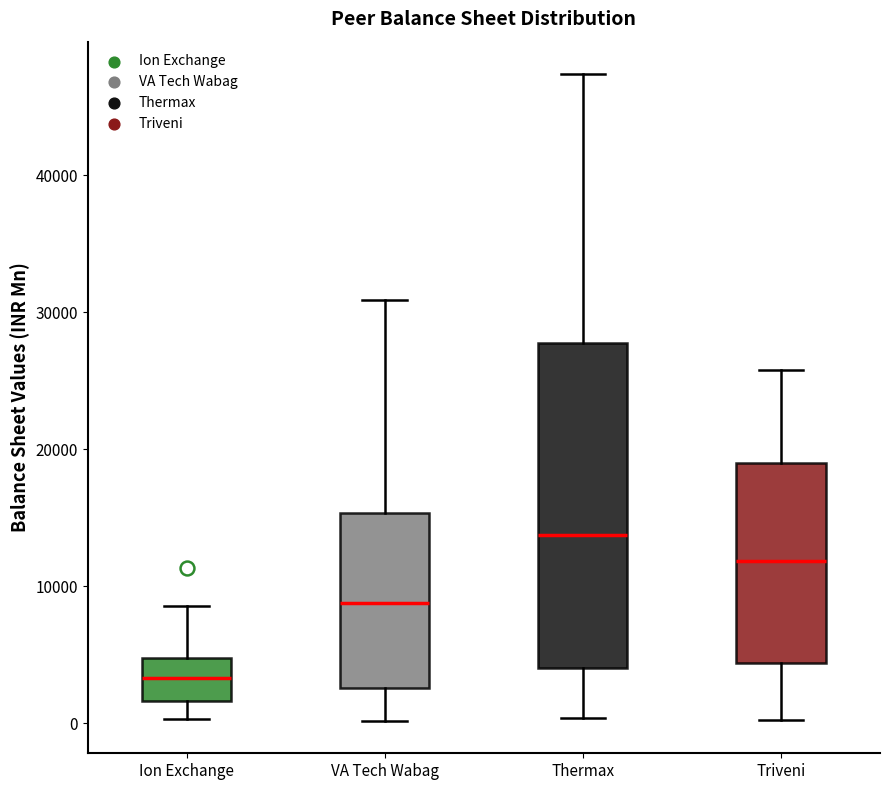

Which box has the highest median line?

Thermax